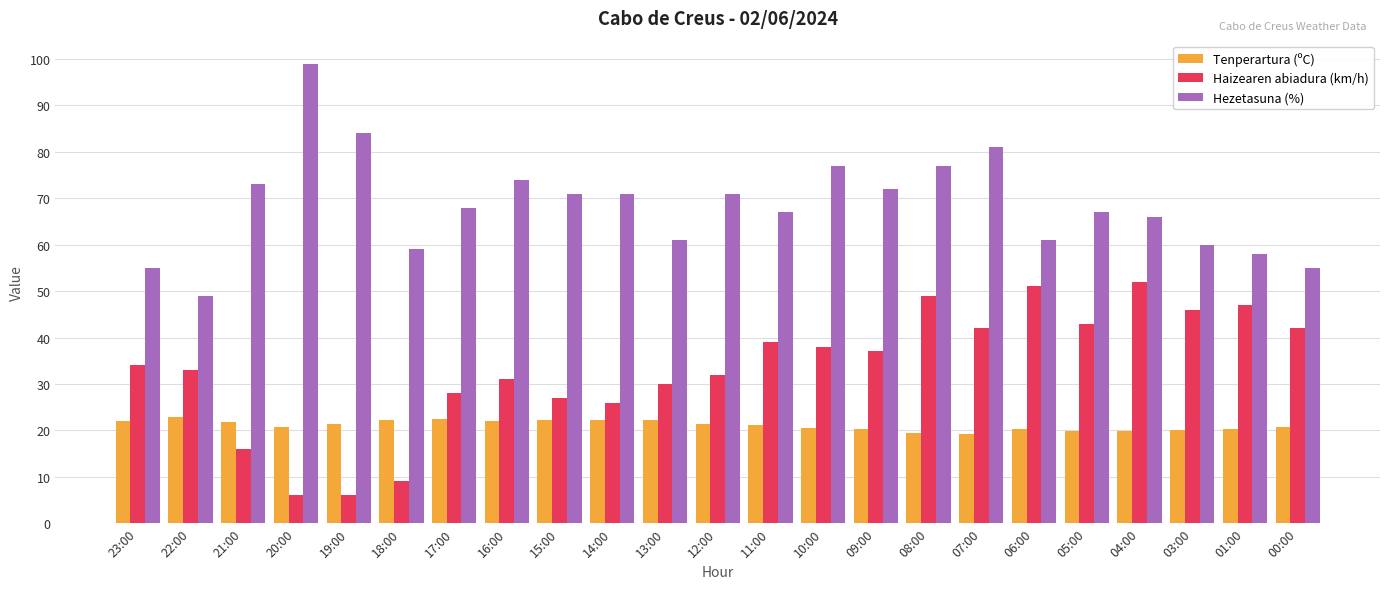

How many distinct data groups are displayed?

3